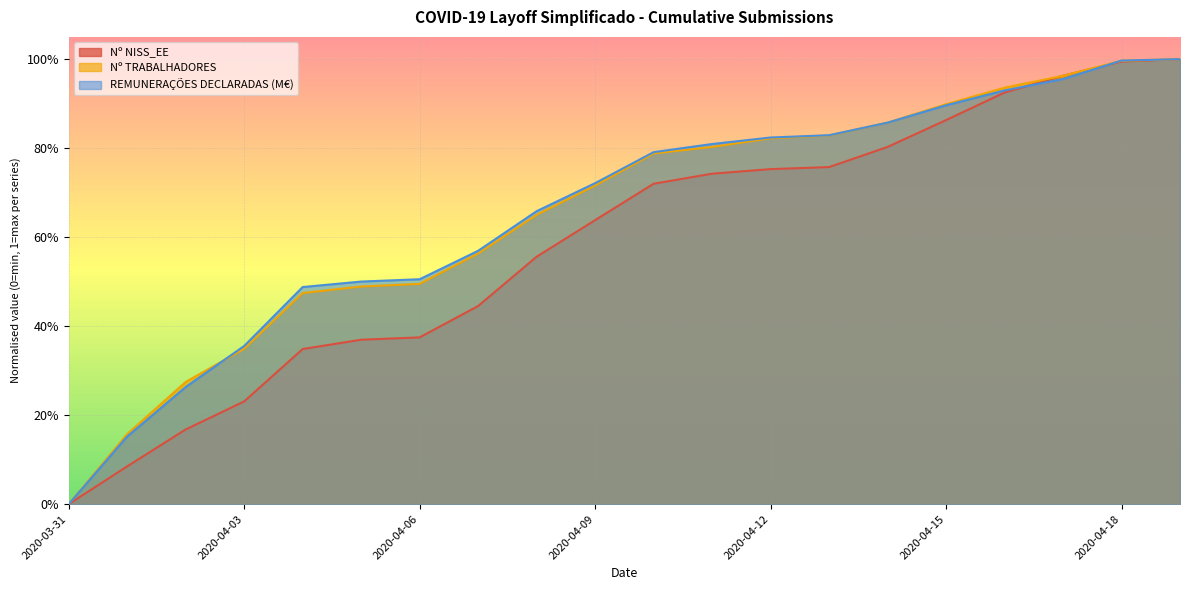

Is the value of REMUNERAÇÕES DECLARADAS (M€) at 2020-04-09 greater than the value of Nº TRABALHADORES at 2020-04-17?

No